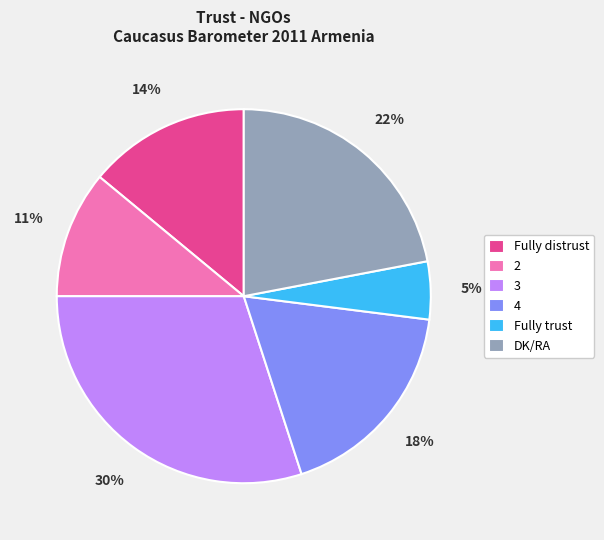

Which has a higher value, 4 or 2?

4